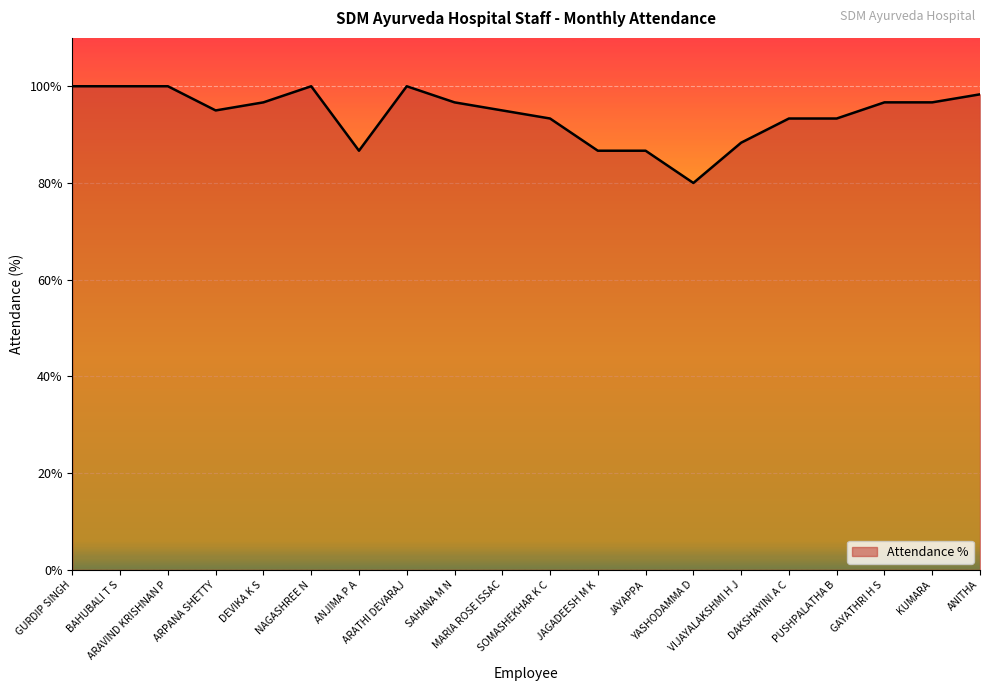

What is the difference between the maximum and minimum values?

20.0